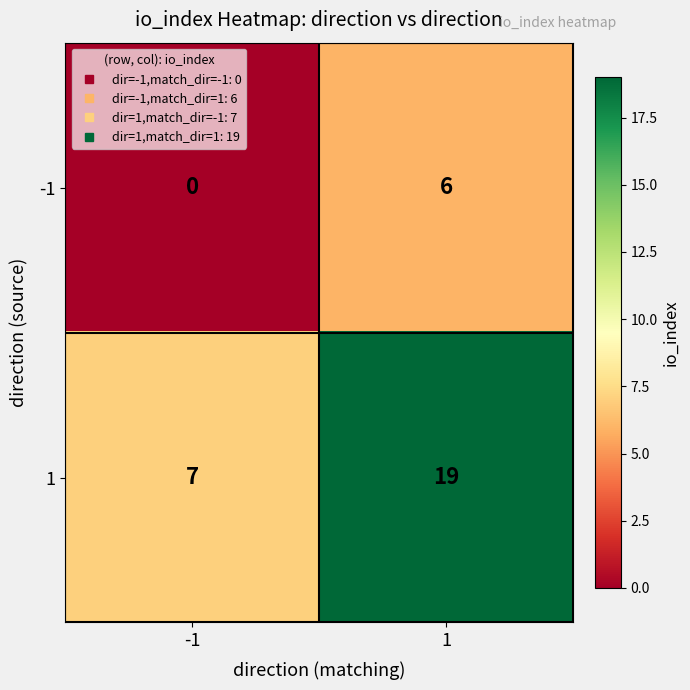

Which series has the largest range (max minus min)?

1